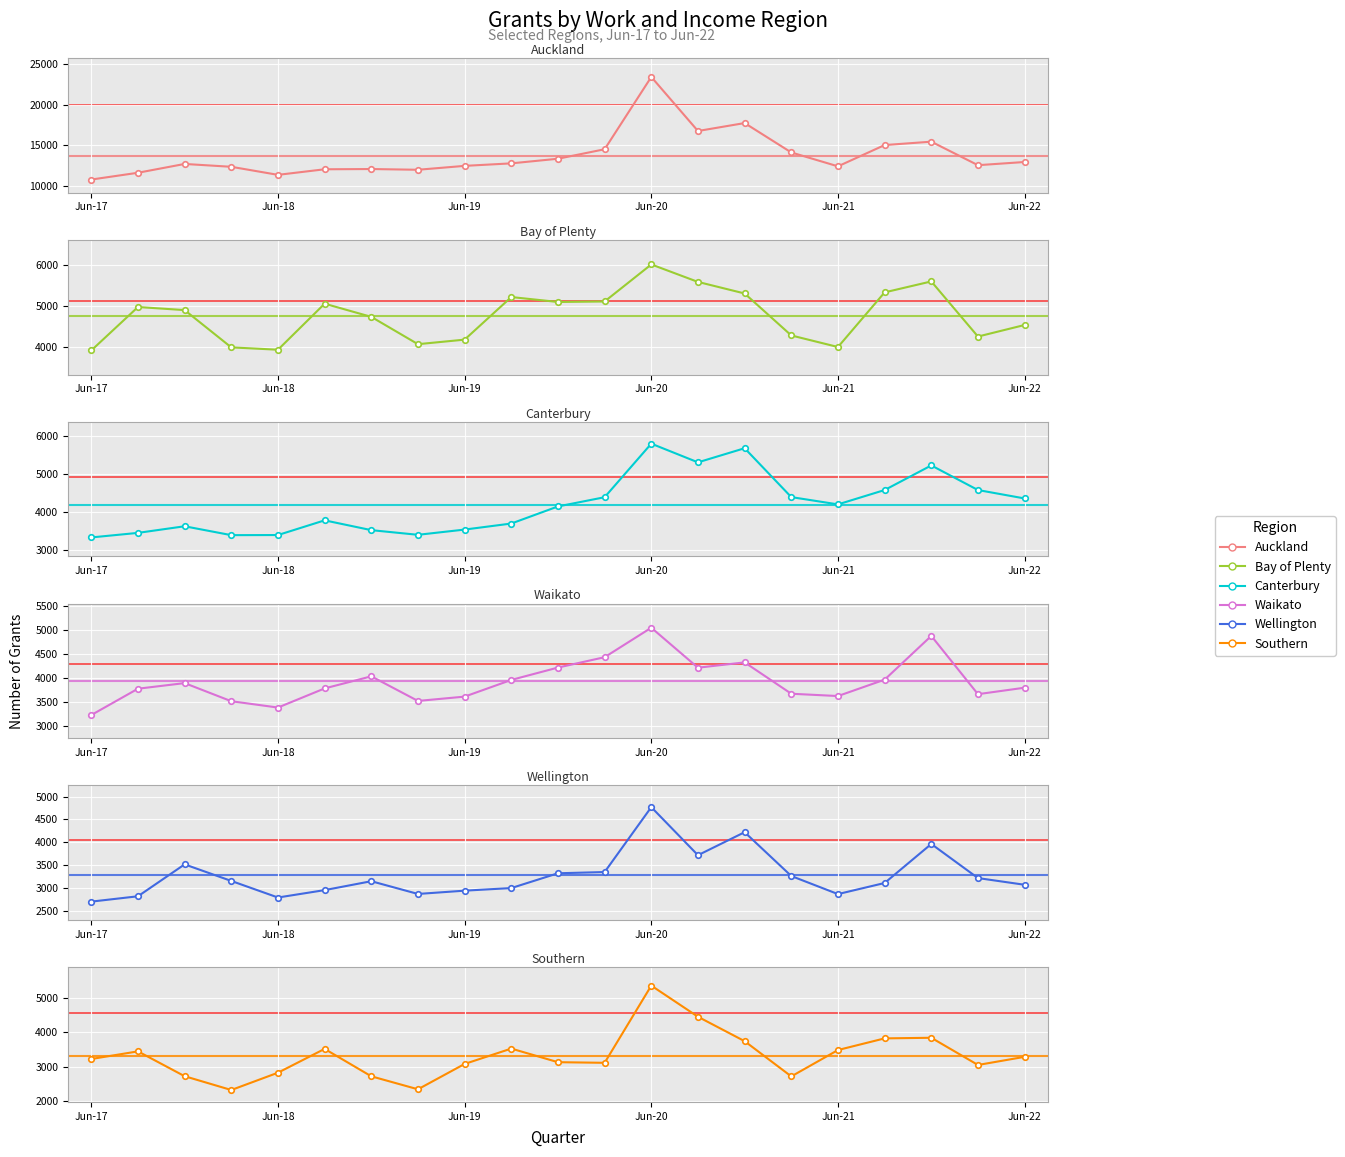

Where does the Auckland series first go above 12693?

9